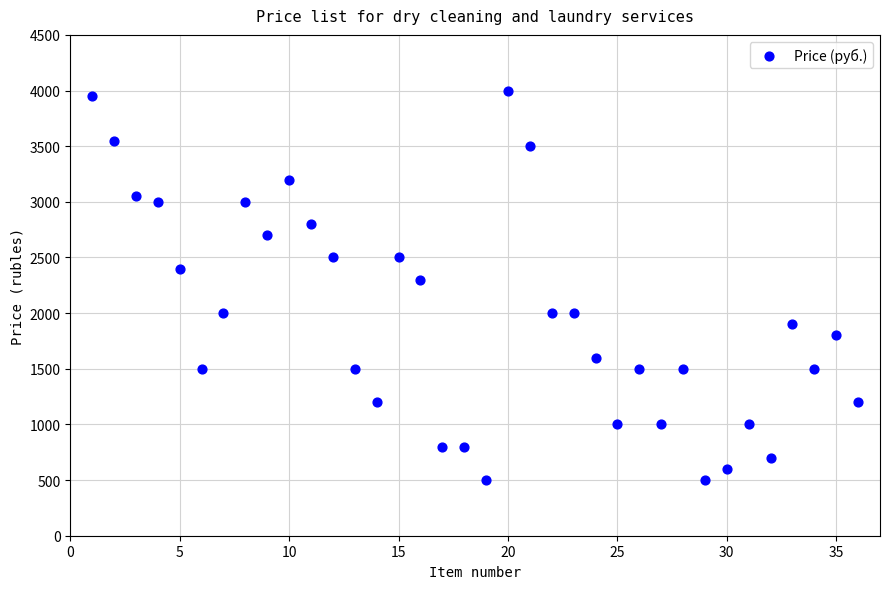

What Y value in the scatter plot is closest to 2250?

2300